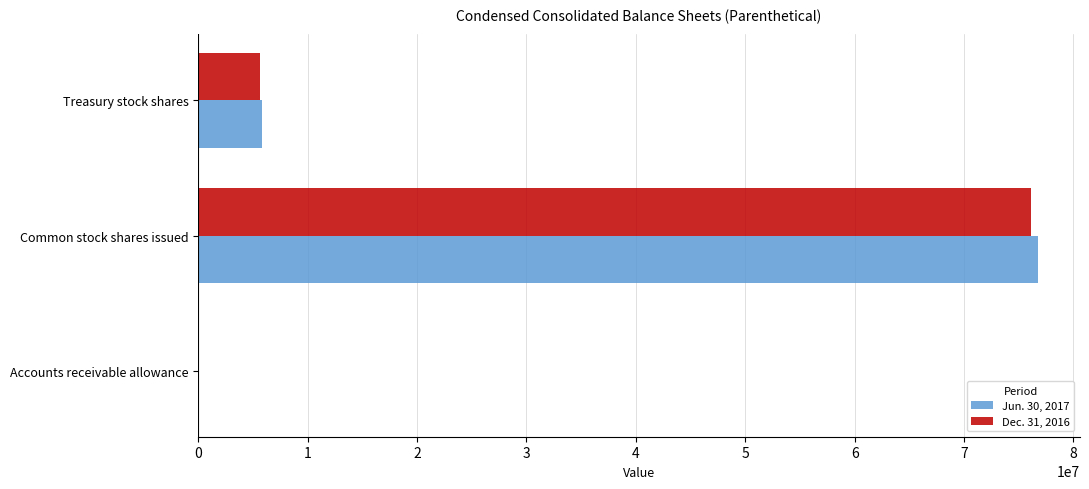

Where is Jun. 30, 2017 nearest to the value 38380873?

Treasury stock shares